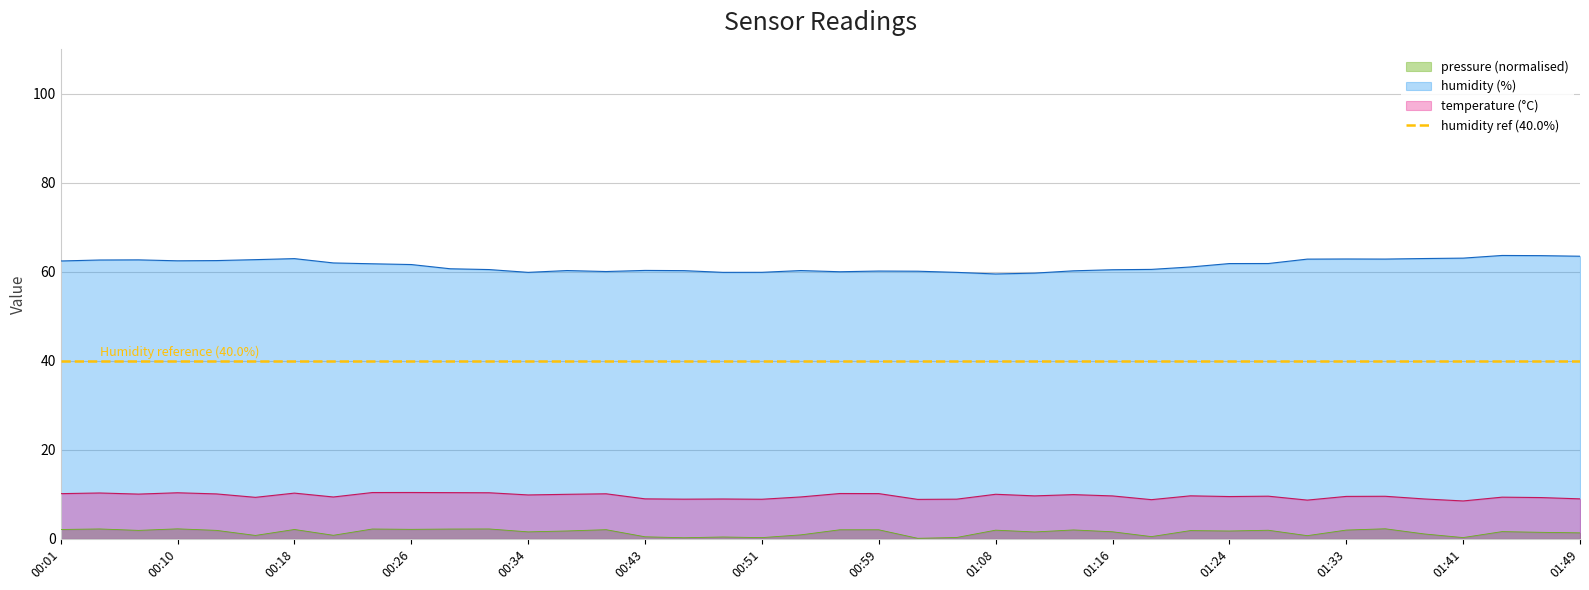

The temperature series shows 5.2 at 01:46. True or false?

False